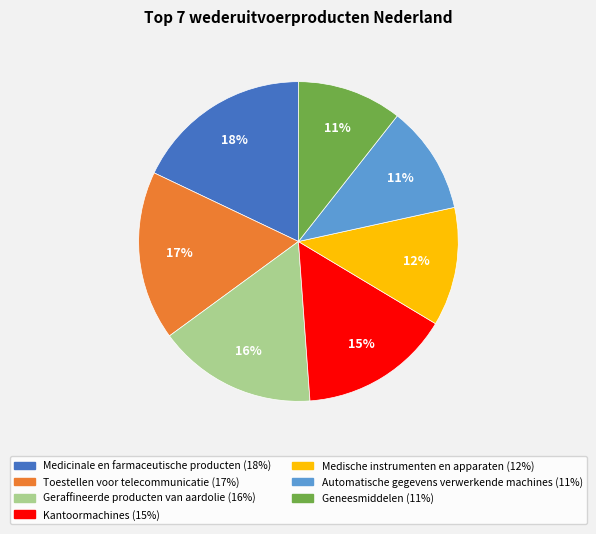

To the nearest percent, what percentage of the pie is Geraffineerde producten van aardolie?

16%